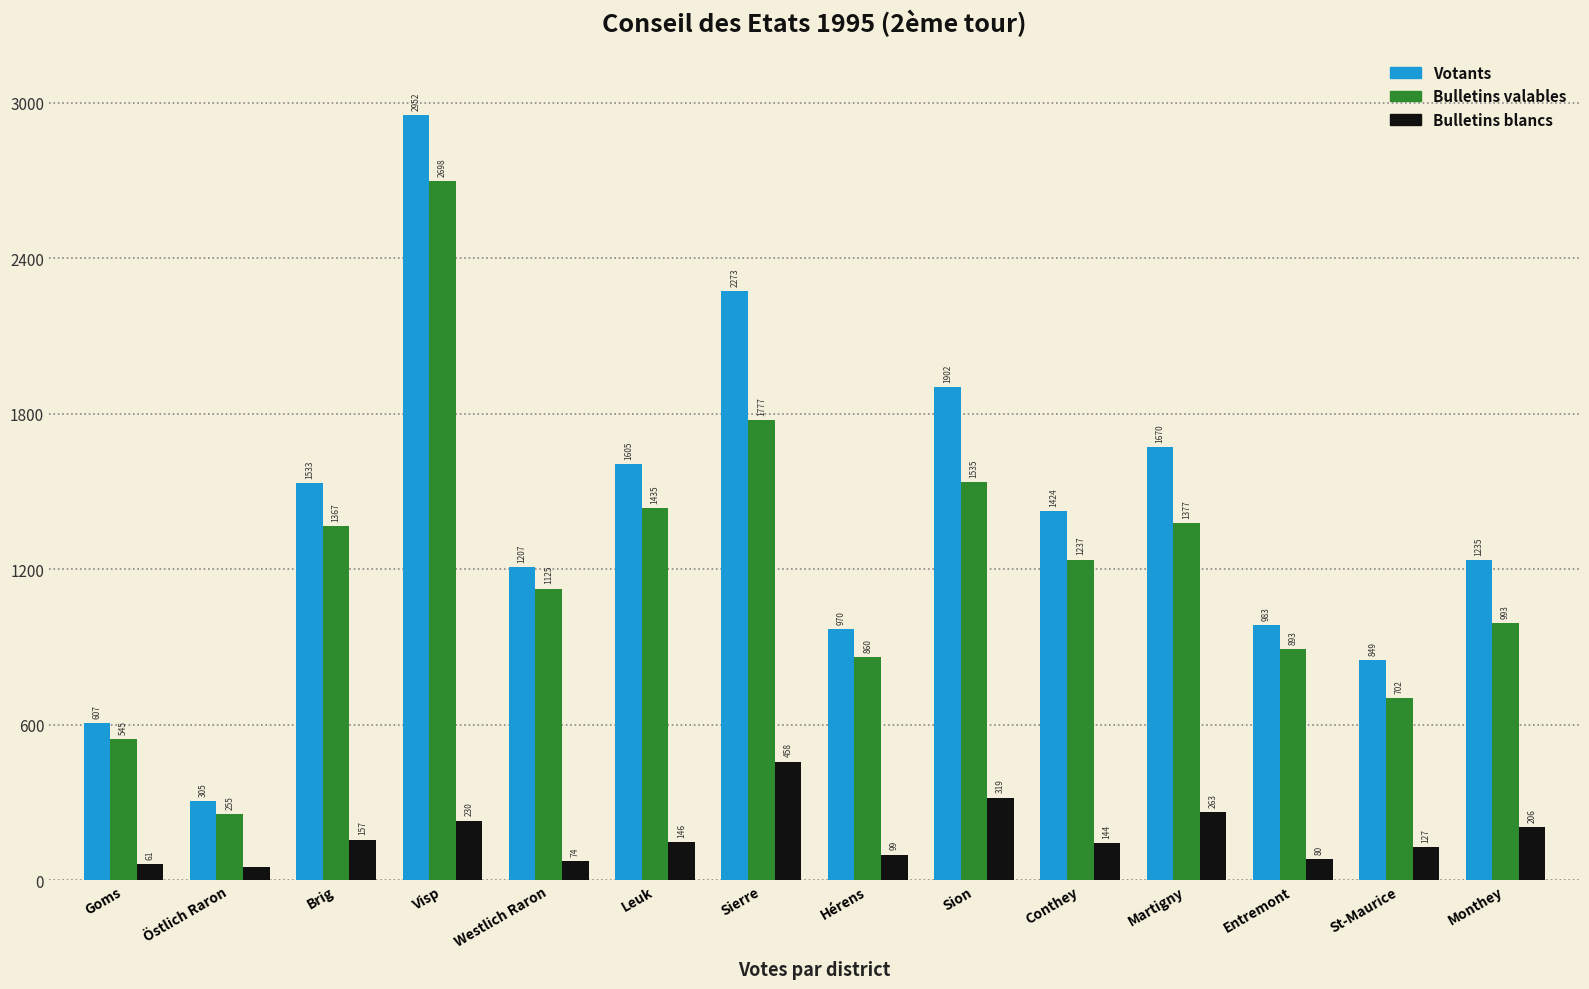

What are all the series names shown in the legend?

Votants, Bulletins valables, Bulletins blancs